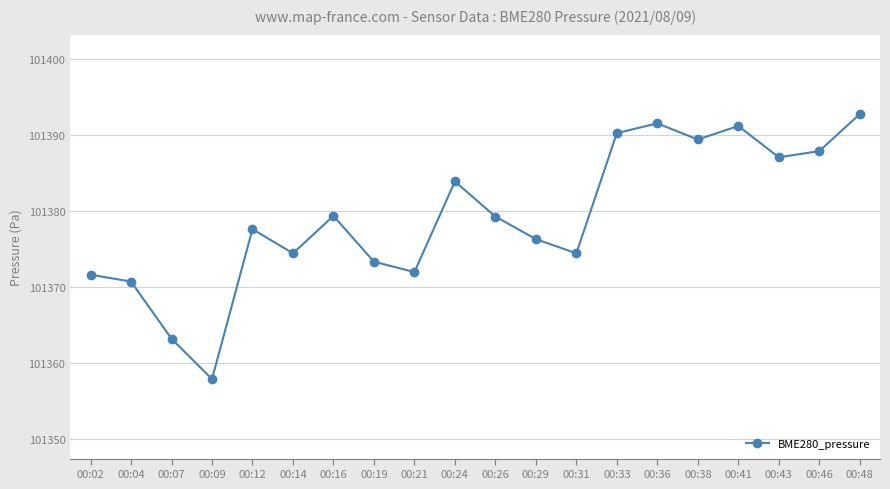

At which label does the data first exceed 101379?

00:16